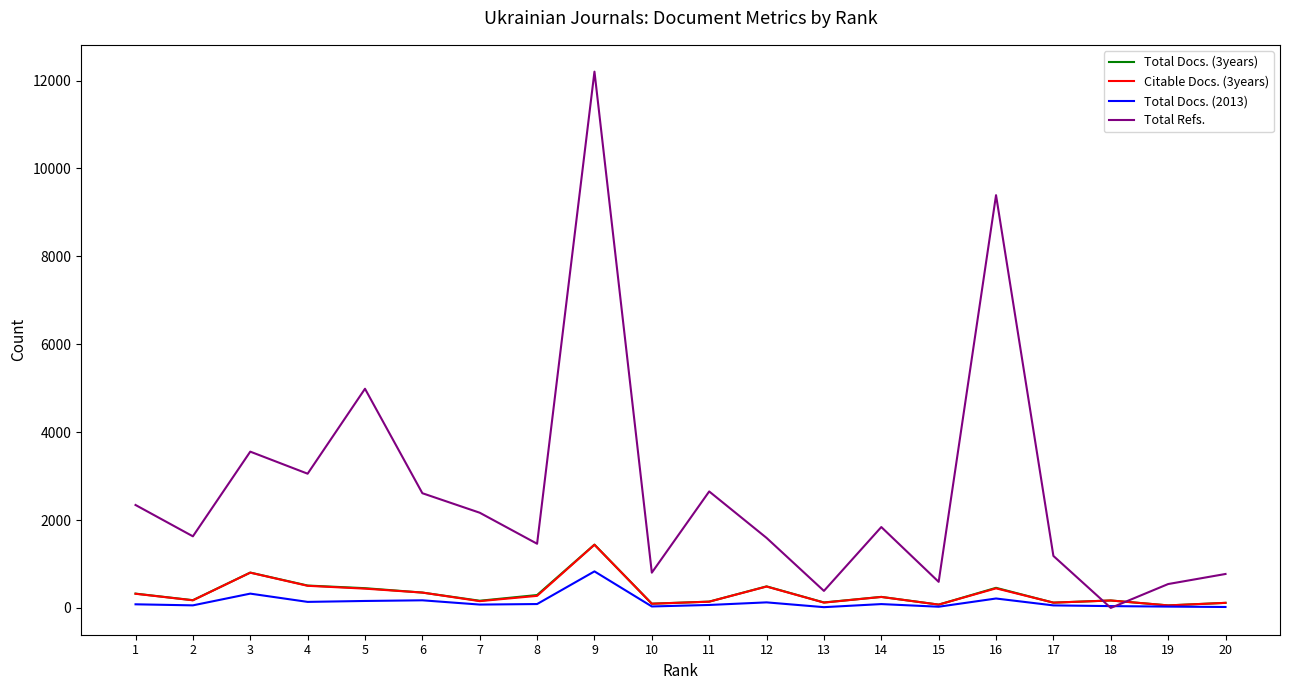

What is the spread (max minus min) of values at 10?

769